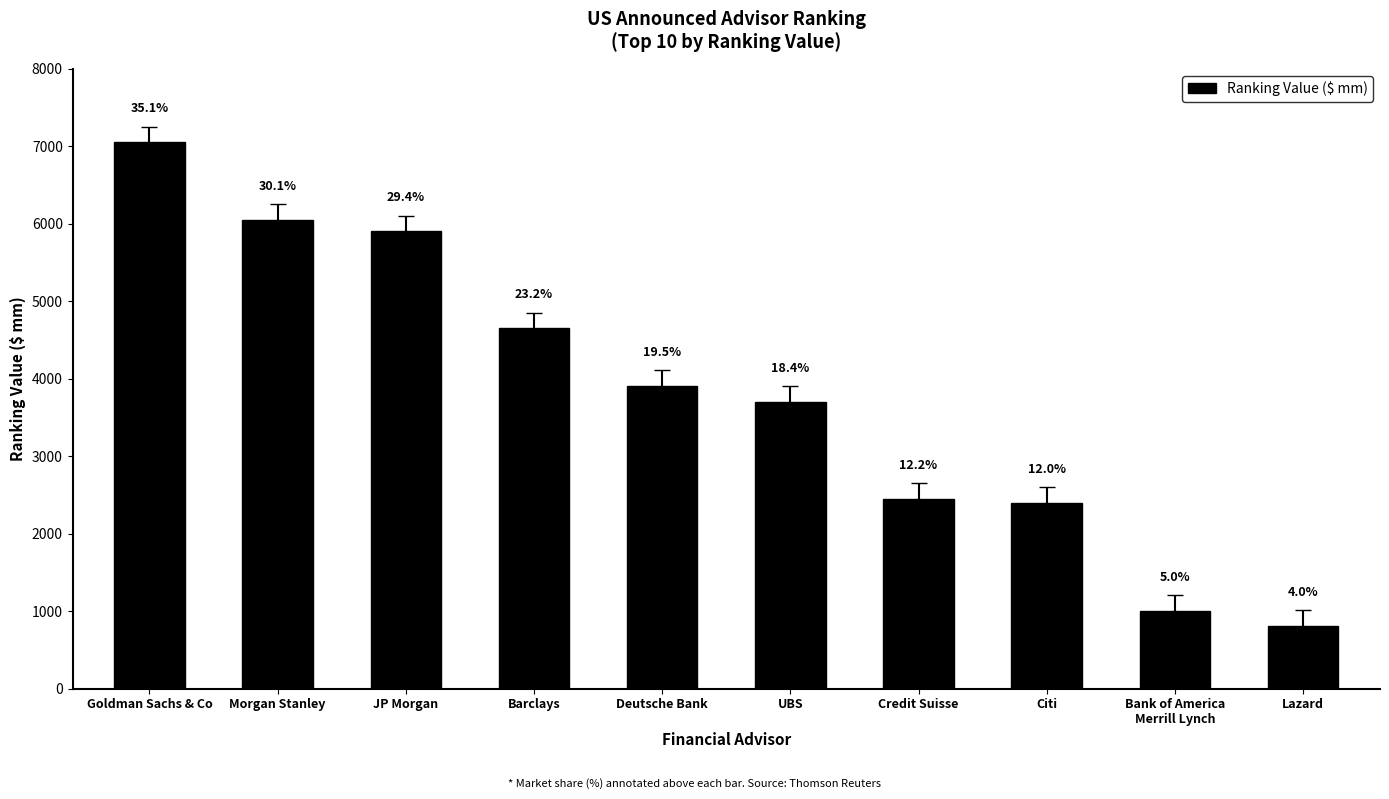

What is the greatest value displayed?

7050.8